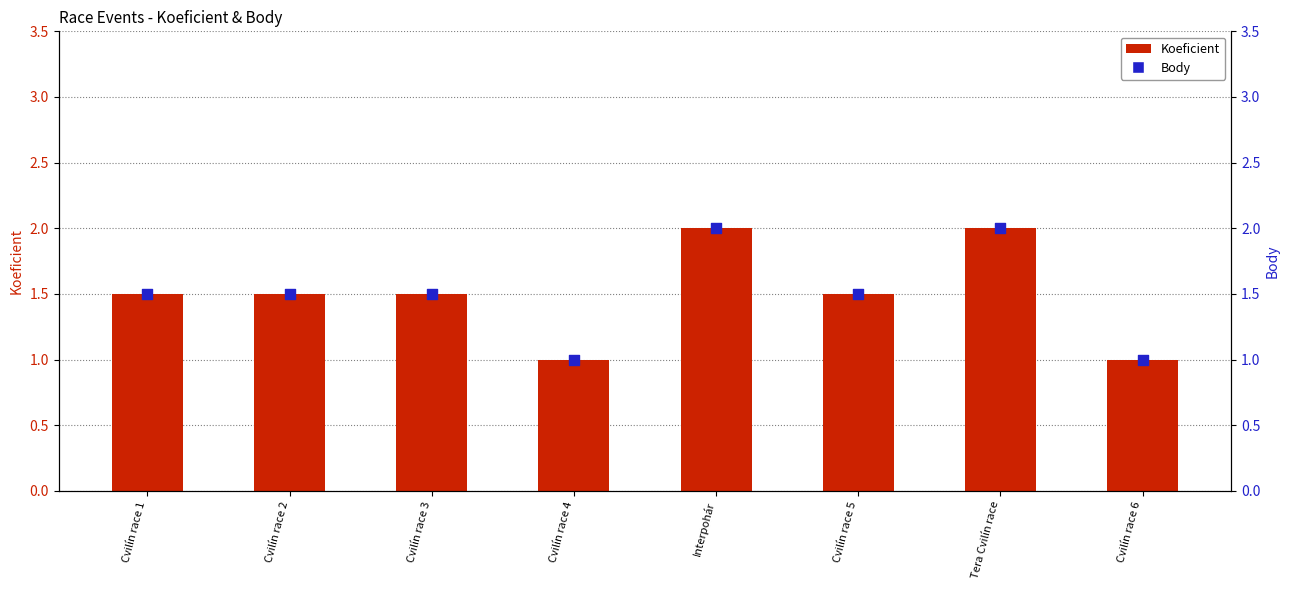

At how many categories does at least one series exceed 1?

6